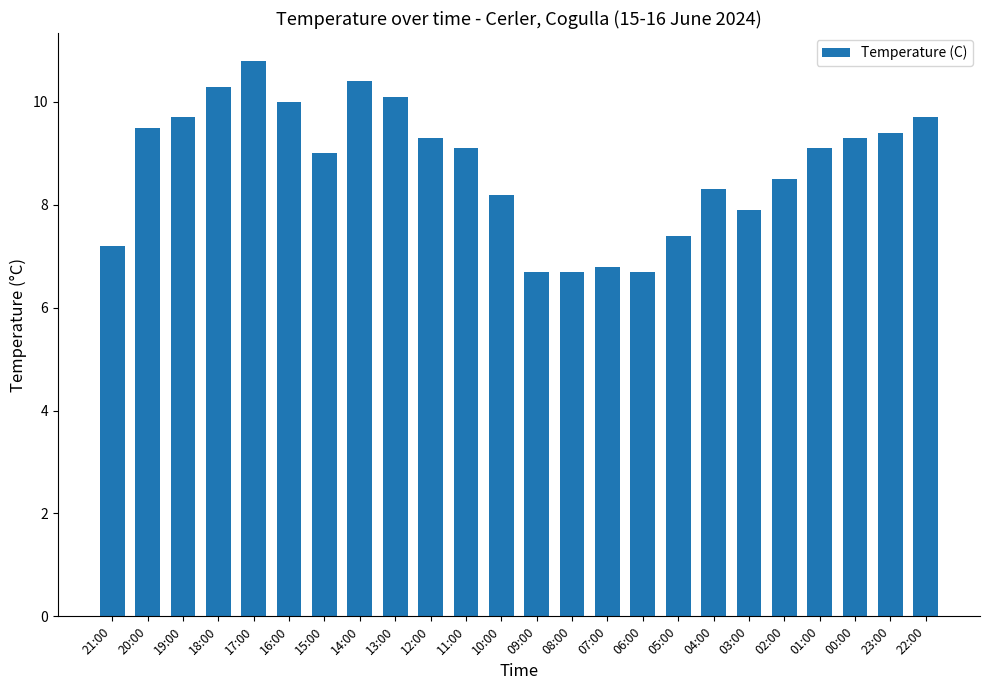

The value at 00:00 is 12.5. True or false?

False